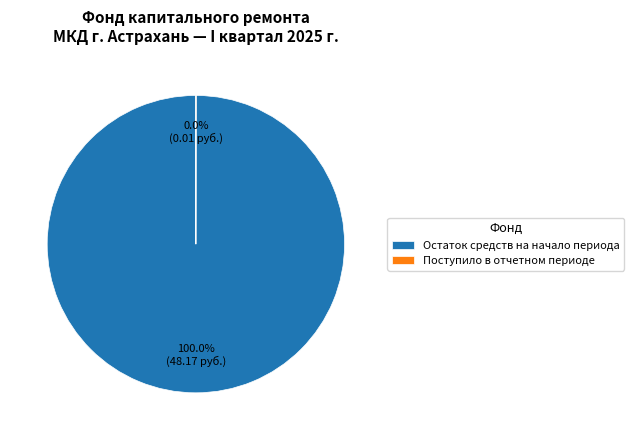

Which category has the biggest portion of the pie?

Остаток средств на начало периода